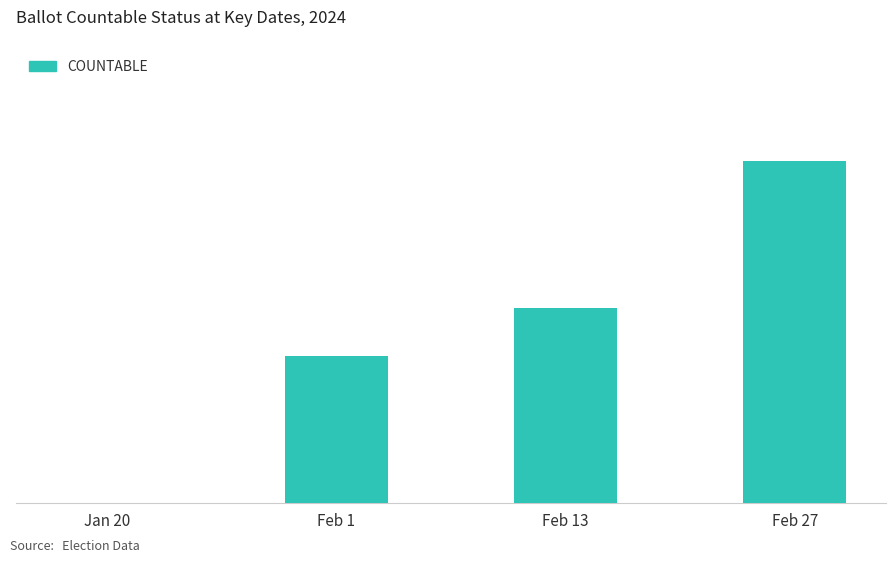

List the labels in order of value, smallest first.

Jan 20, Feb 1, Feb 13, Feb 27